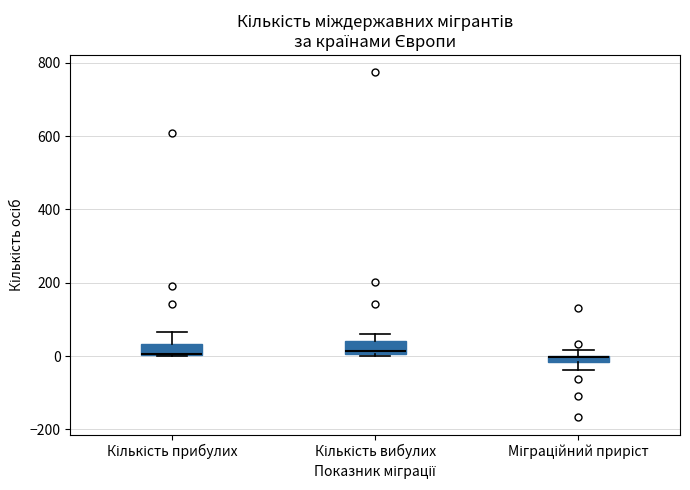

Where does the median line of the box for Кількість вибулих sit on the y-axis? The values are not printed on the chart, so give them approximately, as read against the axis.

20